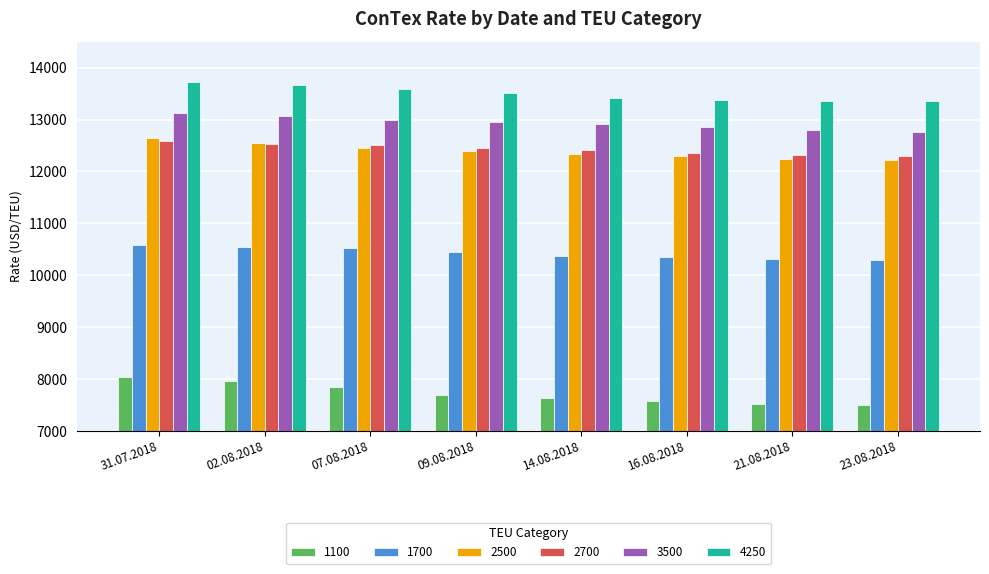

Is the value of 2700 at 21.08.2018 greater than the value of 3500 at 23.08.2018?

No